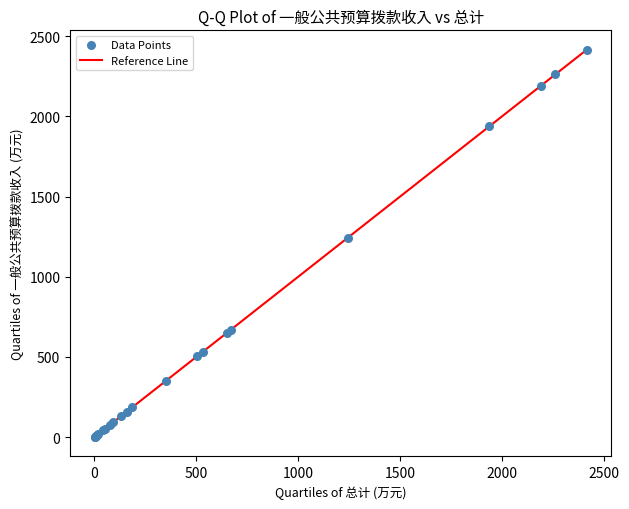

What Y value in the scatter plot is closest to 1208?

1242.0